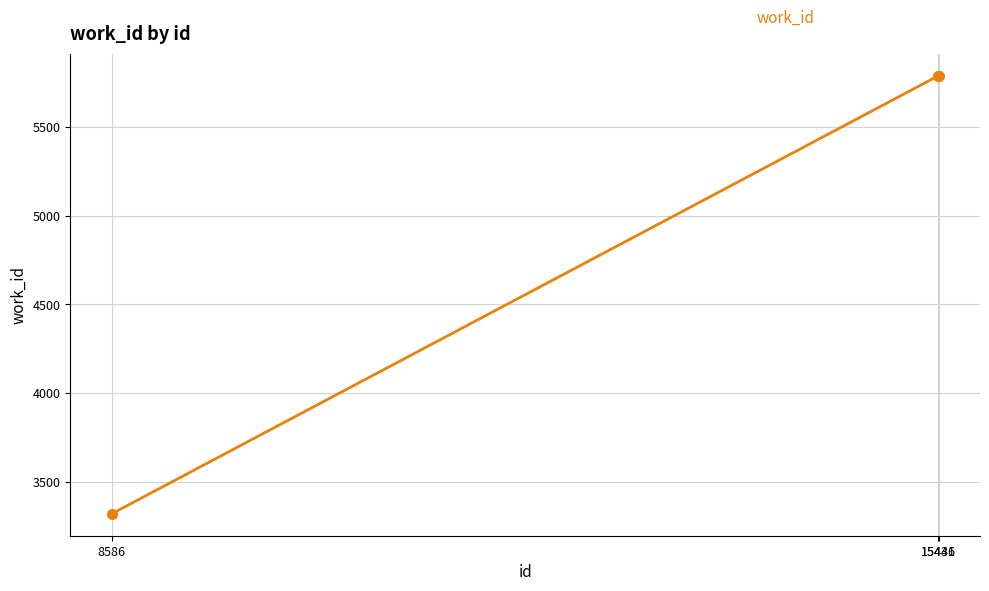

The value at 15436 is 5787. True or false?

True